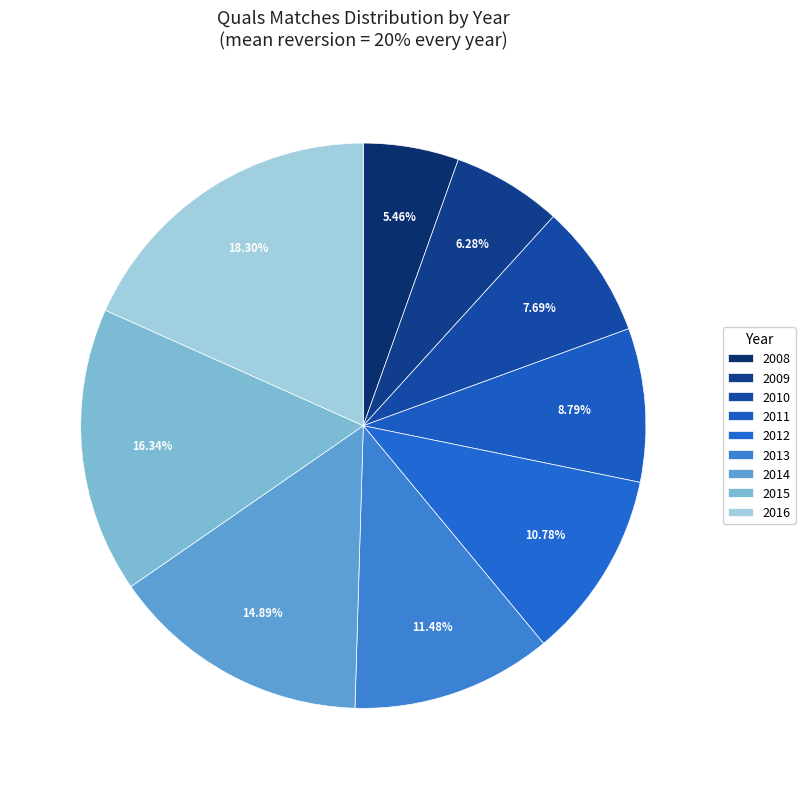

The 2014 slice represents 15% of the pie. True or false?

True